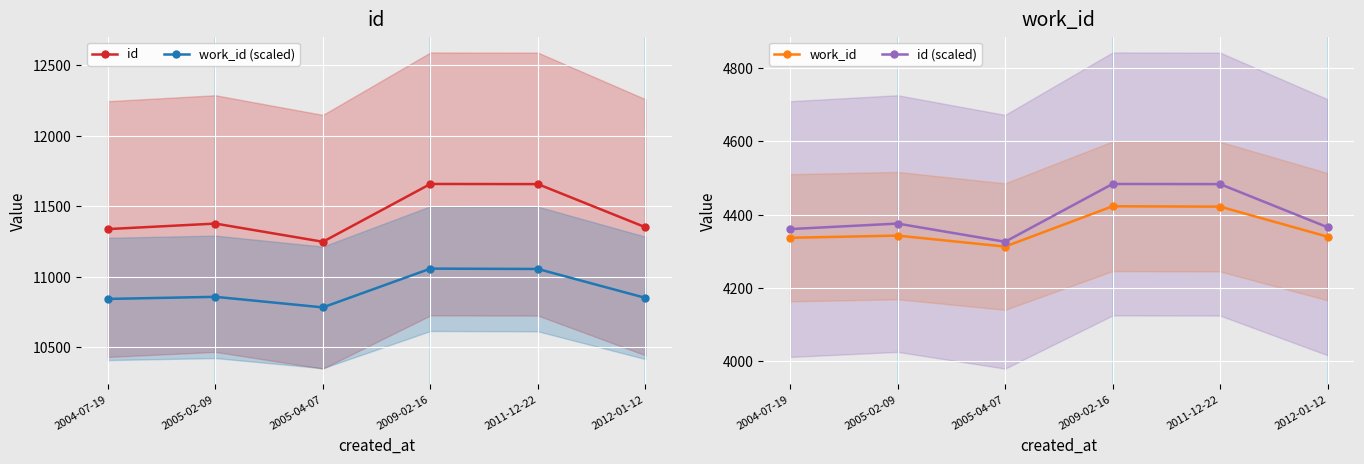

Which category has the lowest value across all series?

2005-04-07